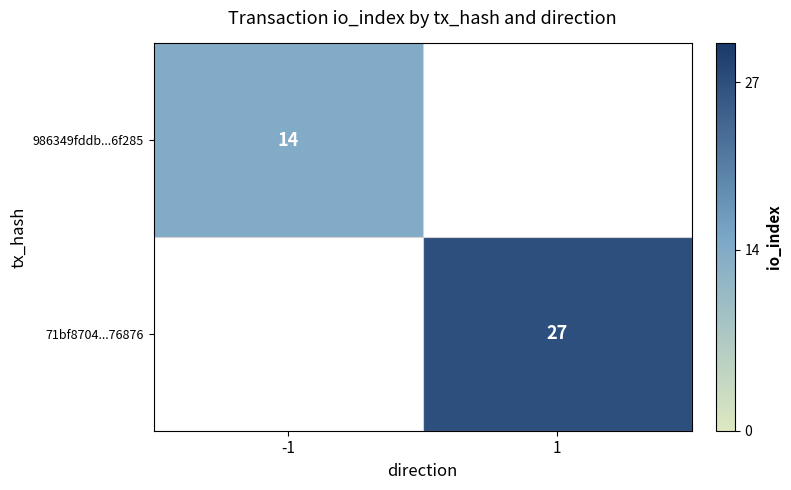

The 986349fddb...6f285 series shows 14 at -1. True or false?

True